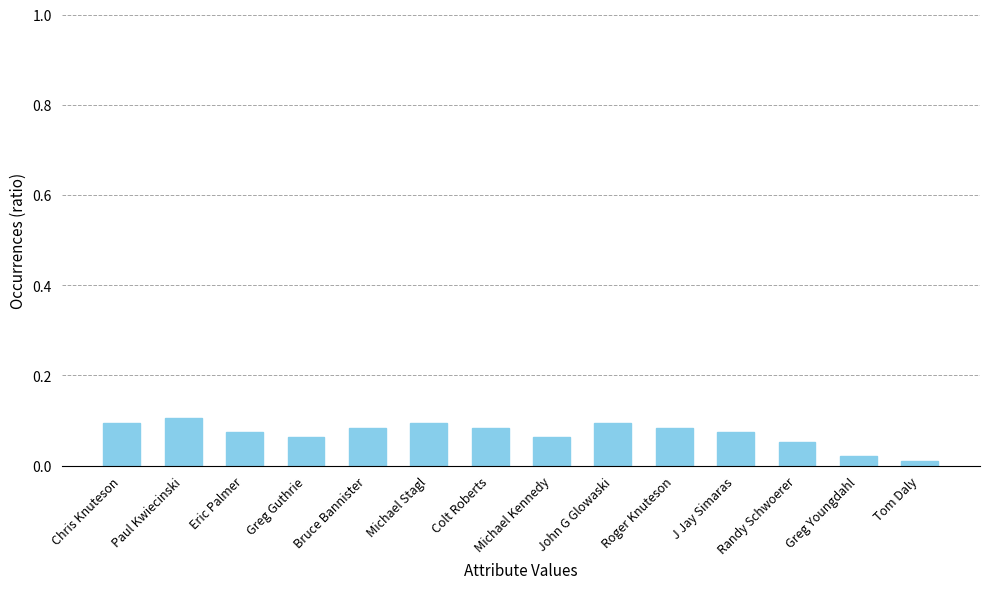

Count the values in the range 0 to 1.

14